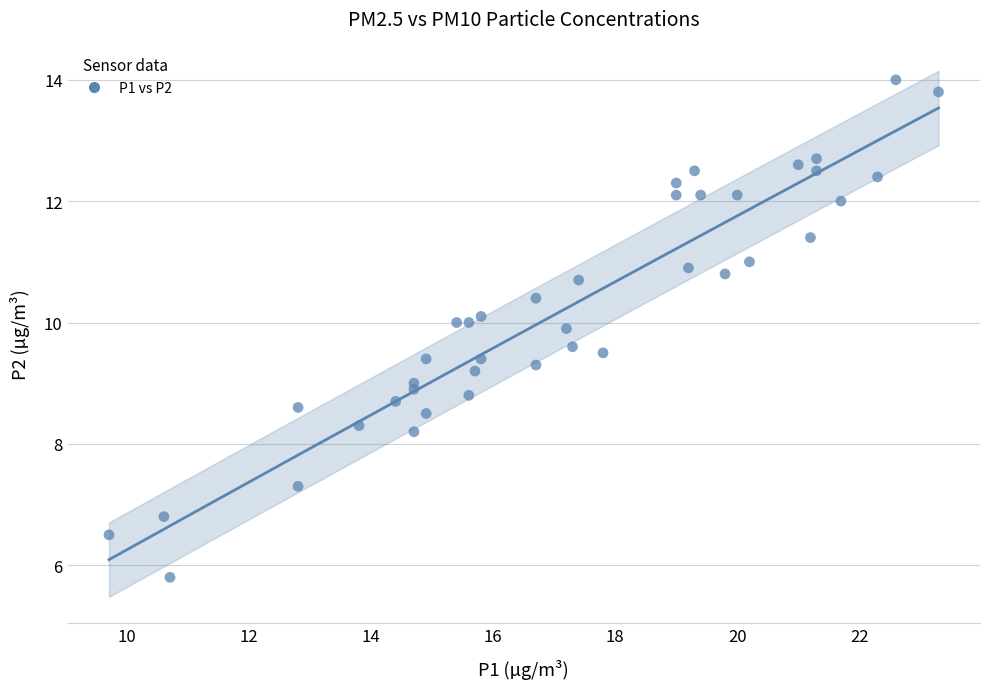

What is the range of Y values (max minus min)?

8.2